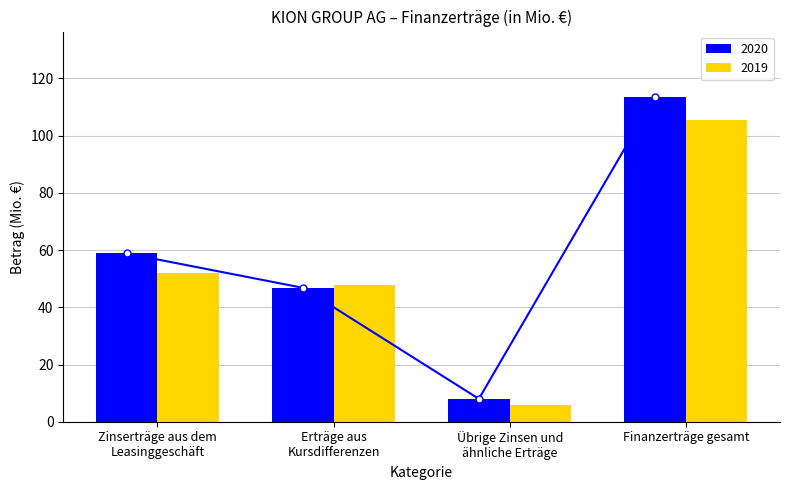

How many bars are there in each group?

2